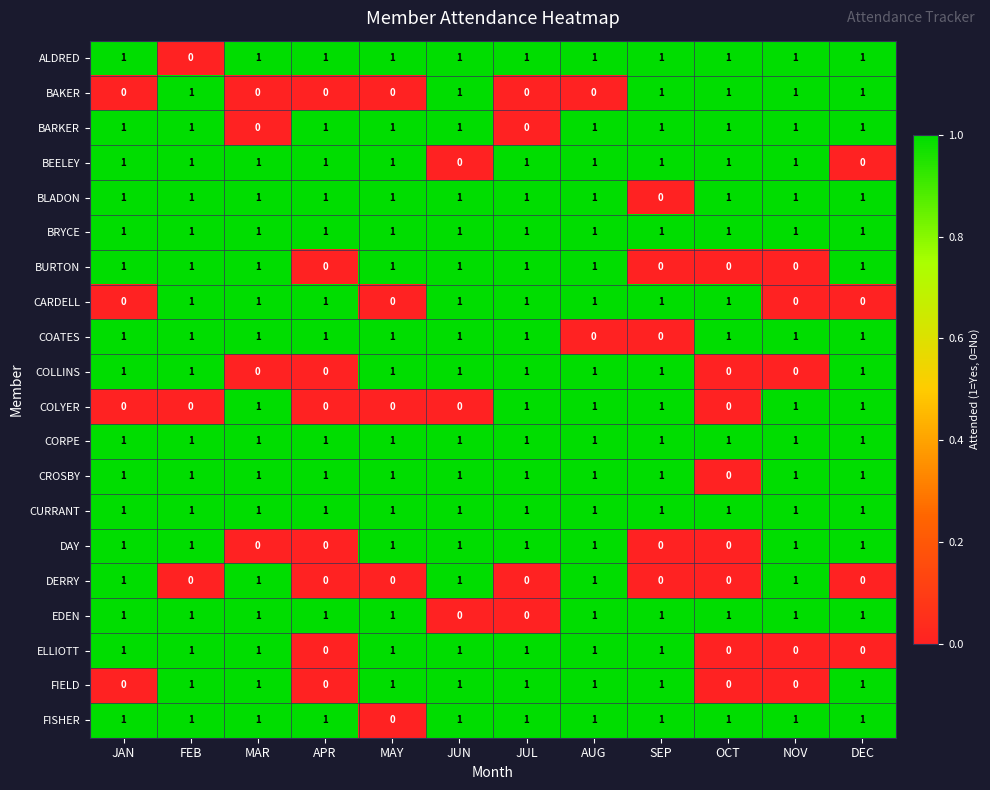

How many COLLINS values are between 0 and 1?

12